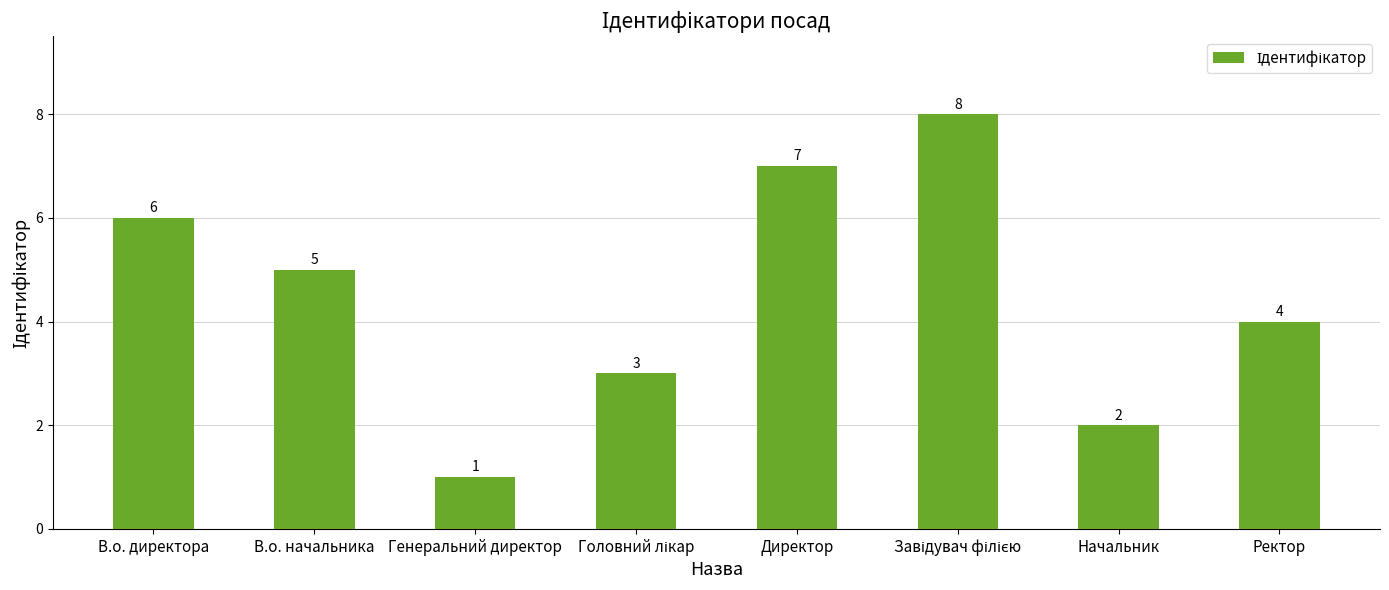

What is the label of the 2nd bar from the right?

Начальник